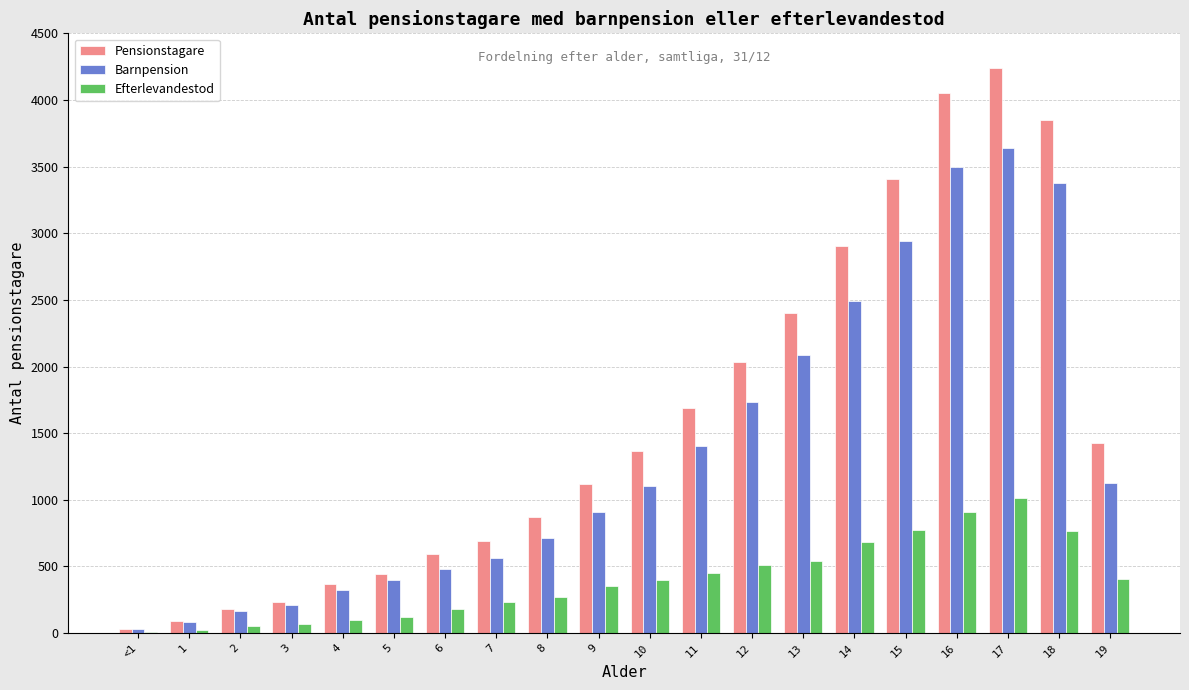

The value of Efterlevandestod at 17 is 1012. True or false?

True